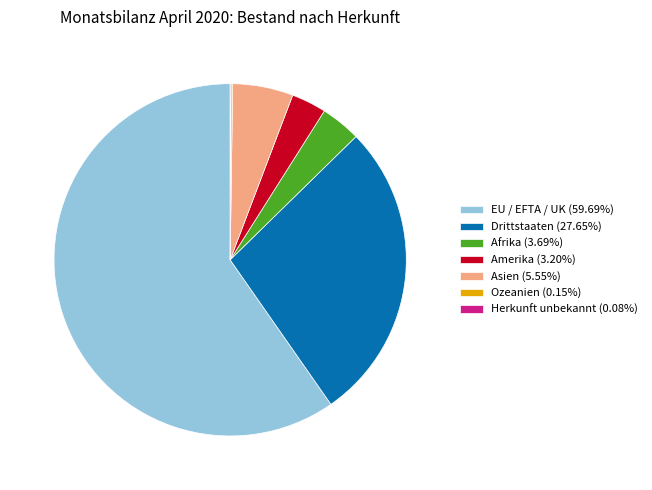

Approximately how many times larger is the value at Drittstaaten compared to Asien?

5.0